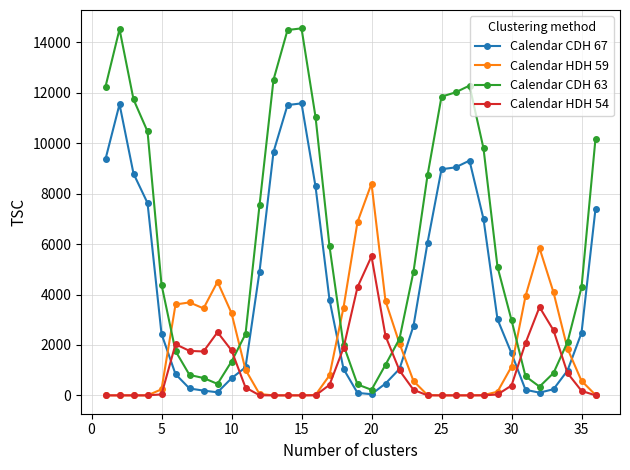

List the series in order of their peak value, highest first.

Calendar CDH 63, Calendar CDH 67, Calendar HDH 59, Calendar HDH 54